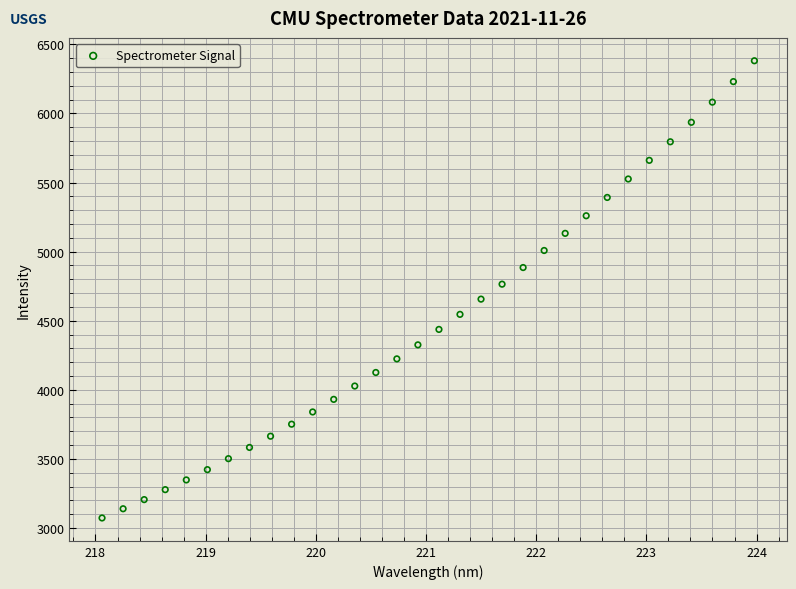

What is the range of X values (max minus min)?

5.9